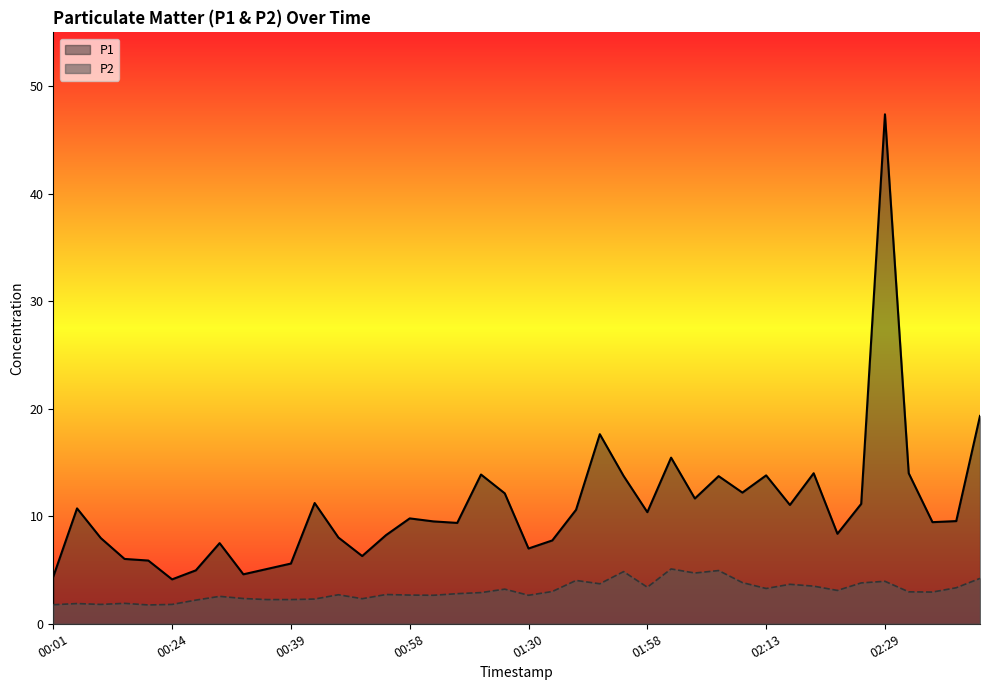

Which label corresponds to the largest value in the chart?

02:29